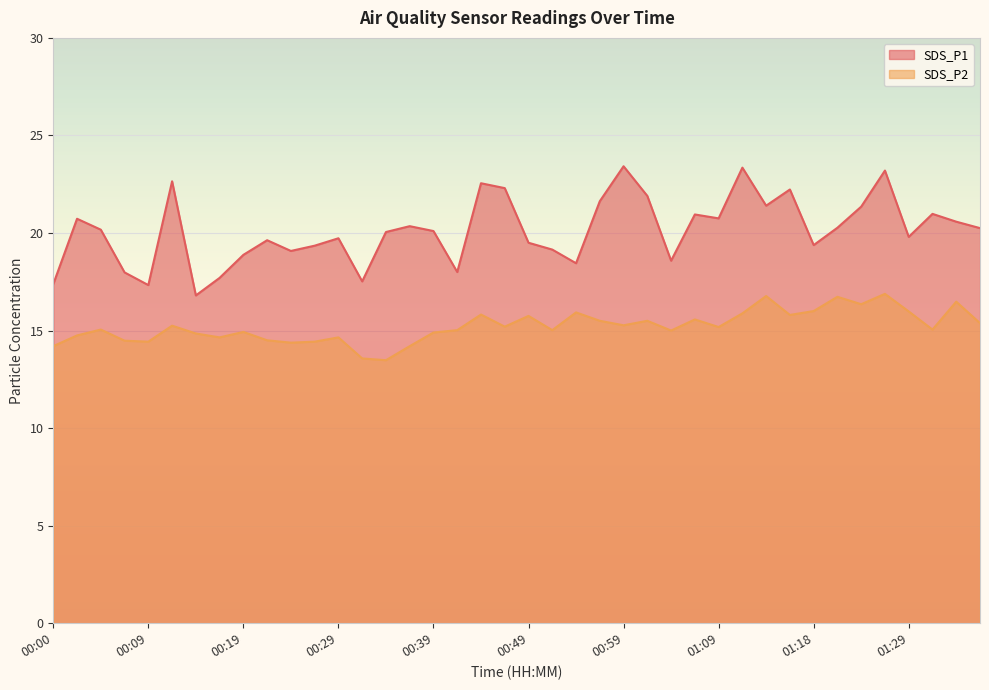

At how many categories does at least one series exceed 22?

7